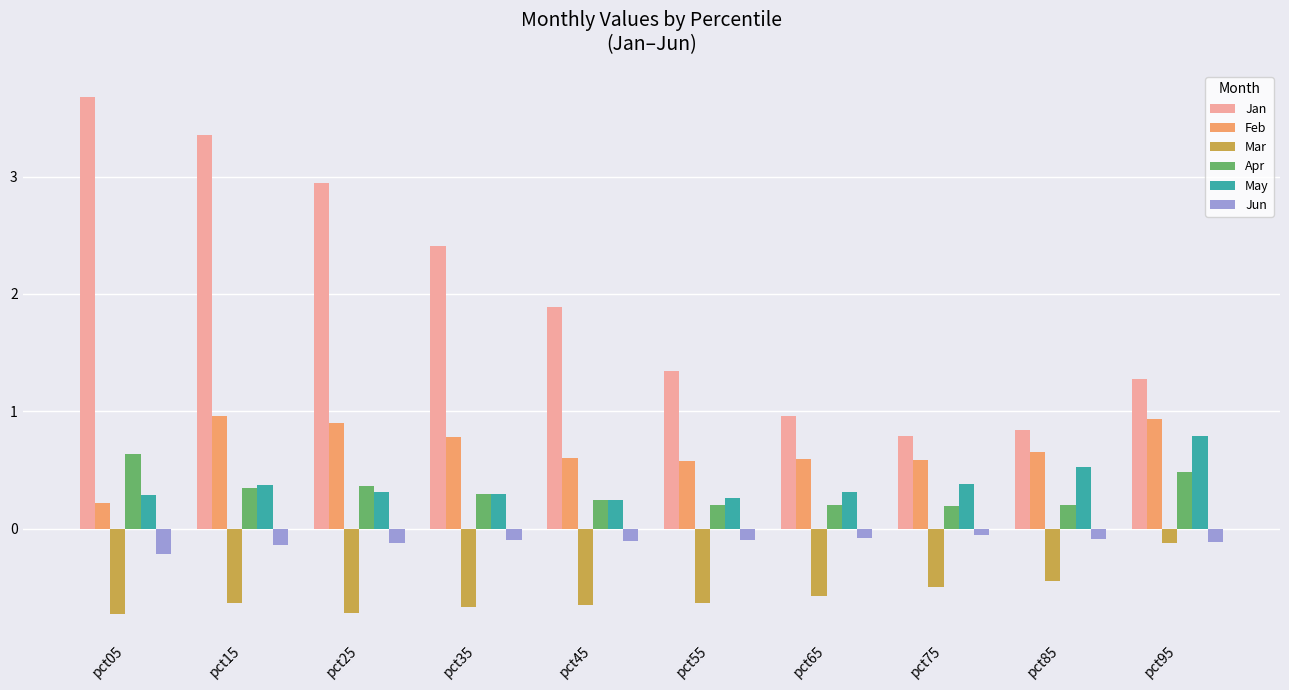

How many Apr values are between 0 and 1?

10